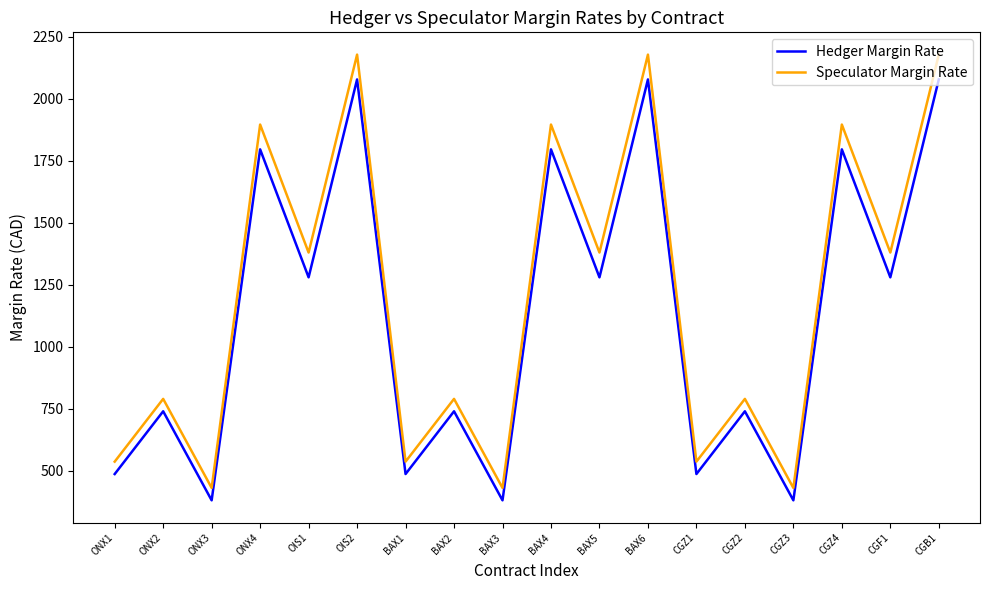

What is the spread (max minus min) of values at ONX2?

50